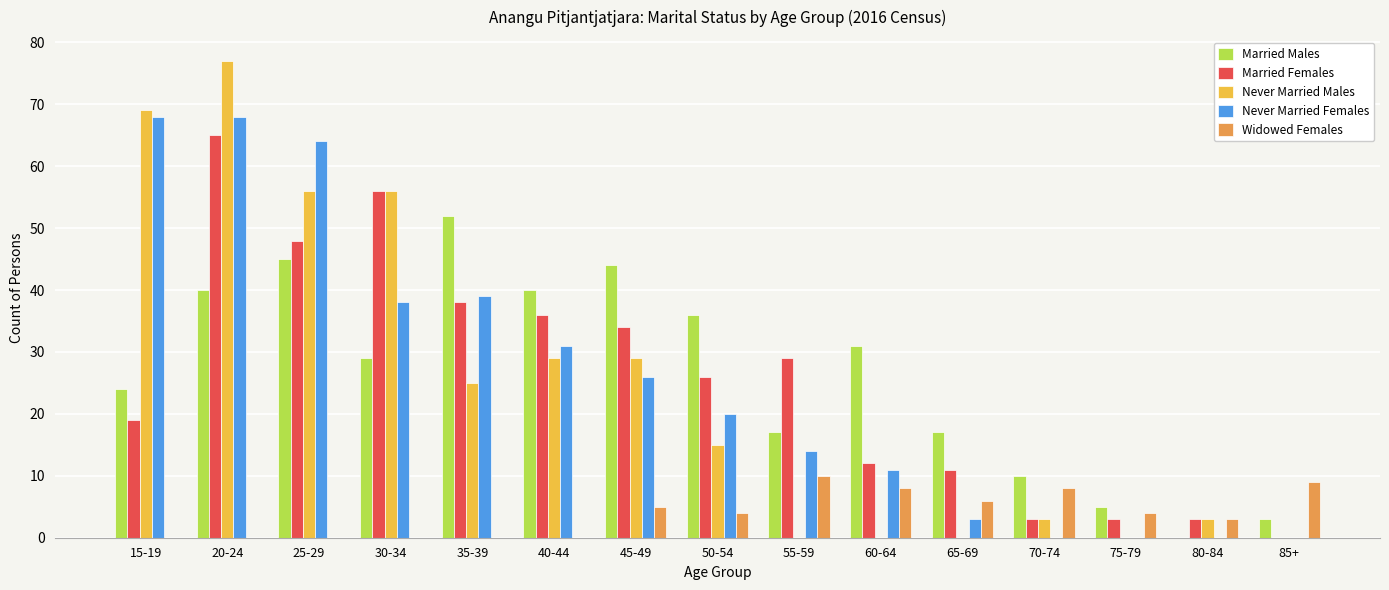

The Married Females series shows 29 at 55-59. True or false?

True